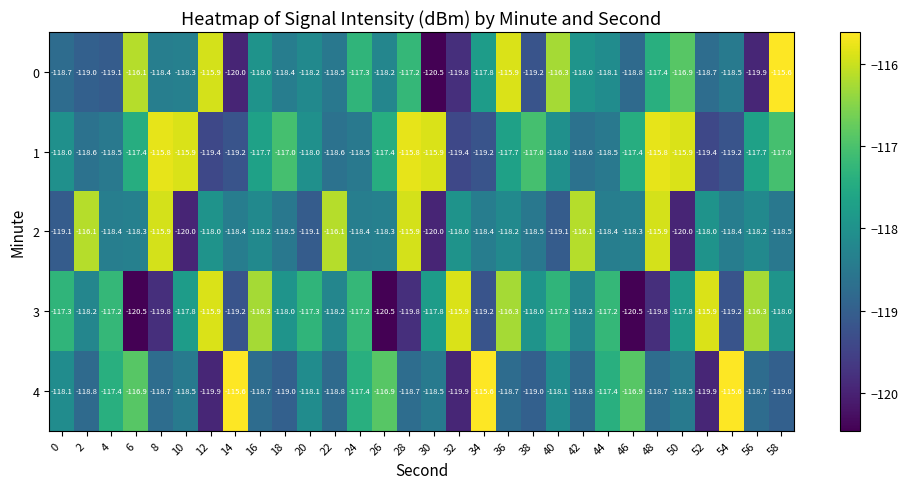

Rank the series at 46 from lowest to highest value.

3, 0, 2, 1, 4